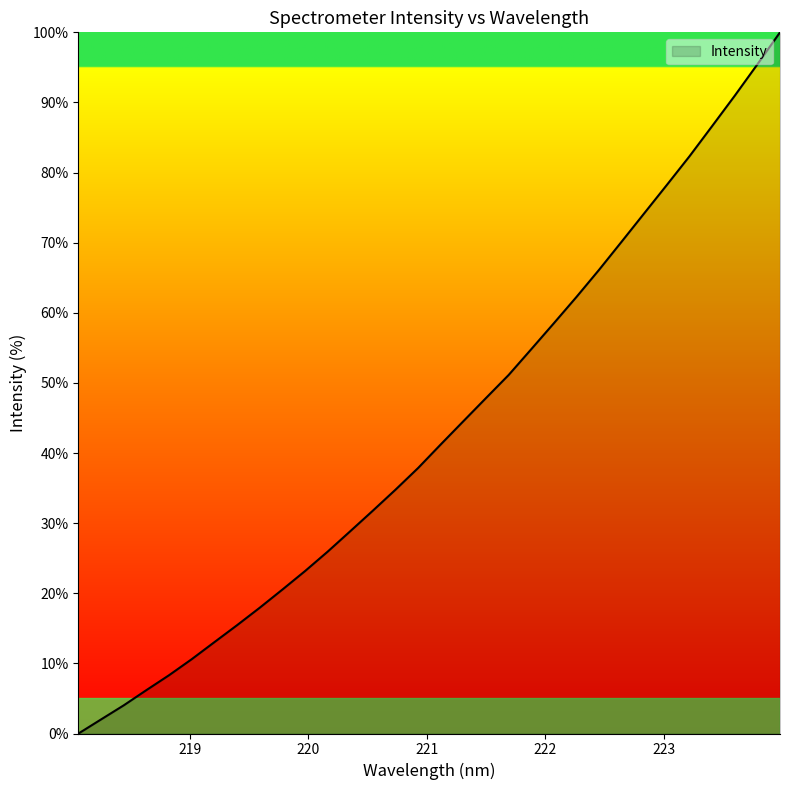

What is the greatest value displayed?

100.0